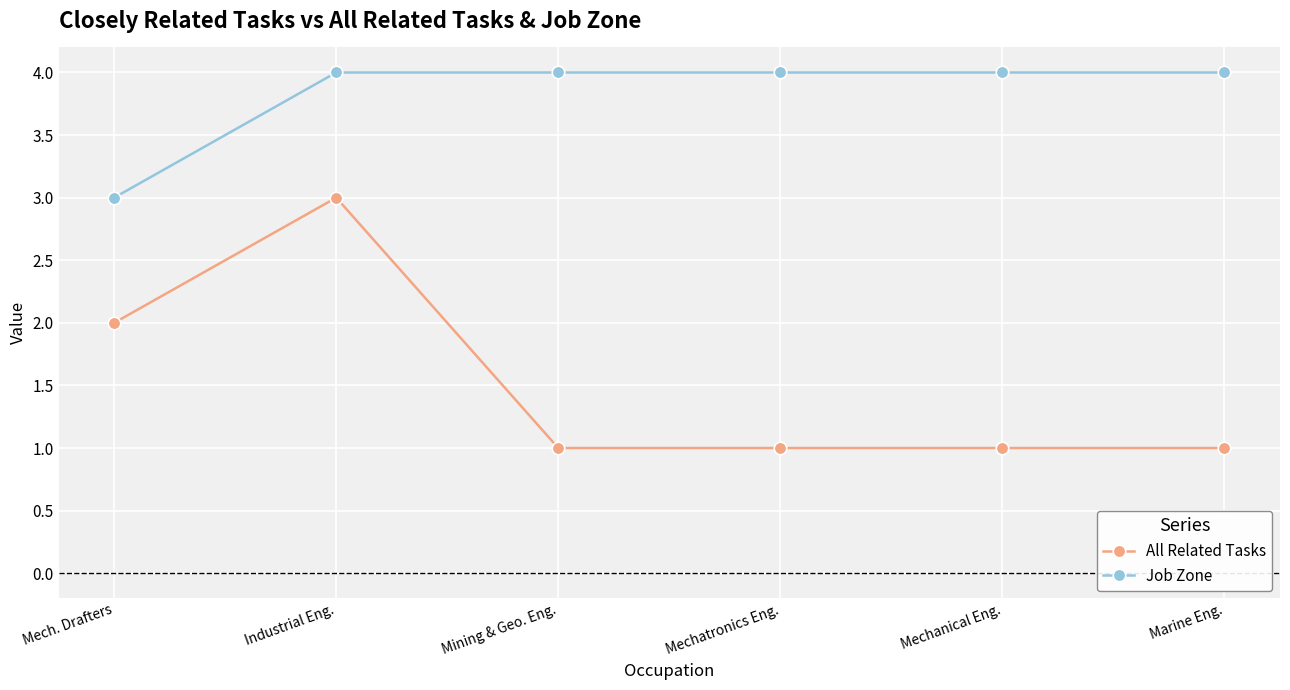

True or false: All Related Tasks has more than 0 interior local peaks.

True